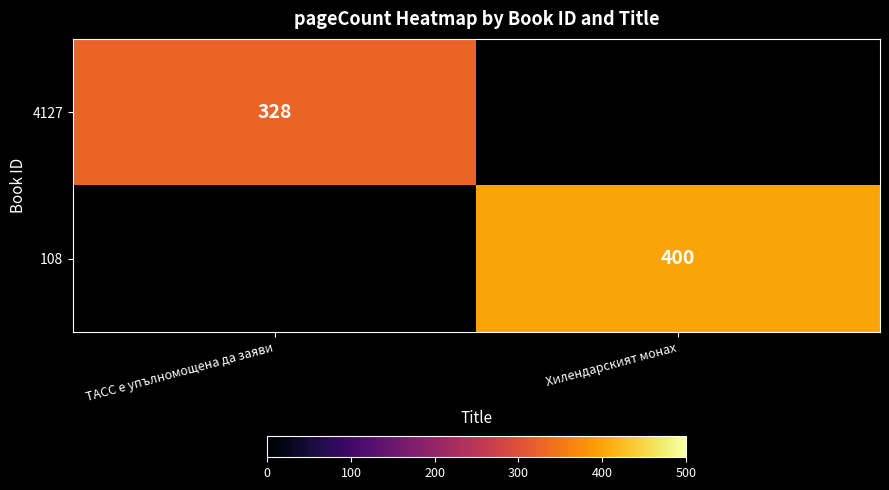

The value of 108 at Хилендарският монах is 84. True or false?

False